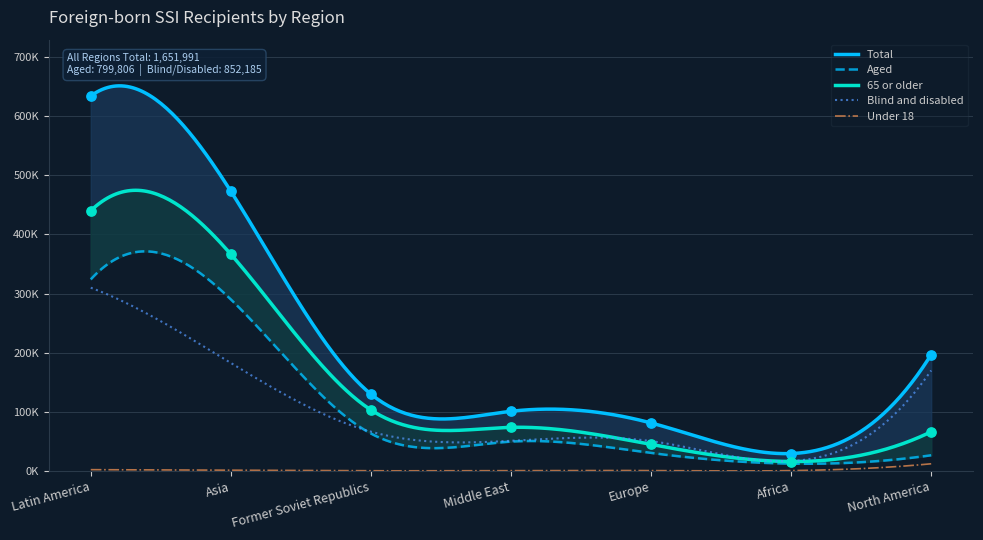

Which series reaches the maximum Y coordinate?

Total